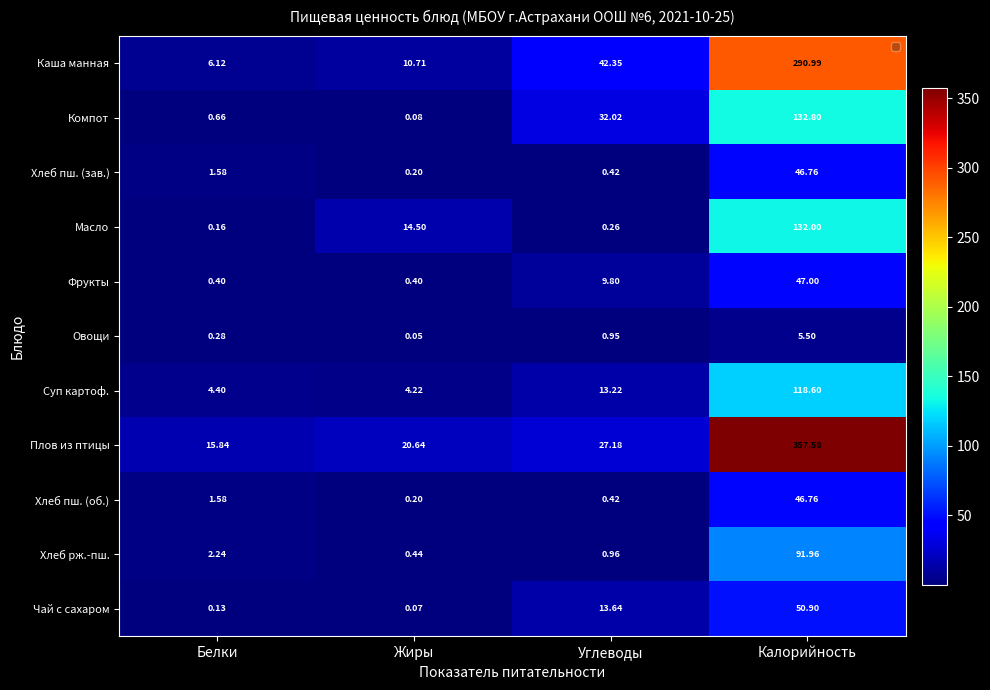

At which label is Суп картоф. closest to 61?

Углеводы